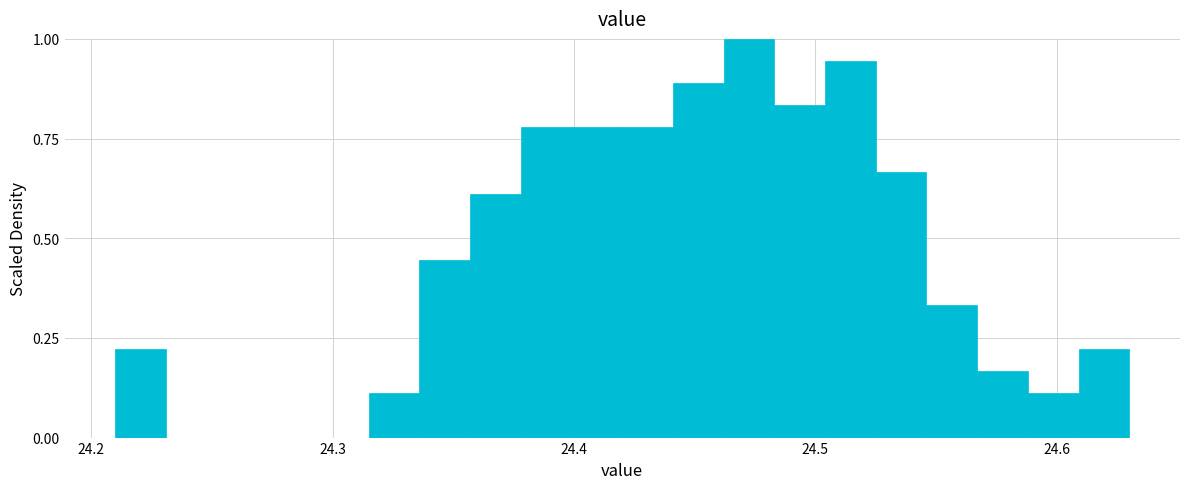

Read against the x-axis, roughly where is the centre of the tallest bar?

24.47